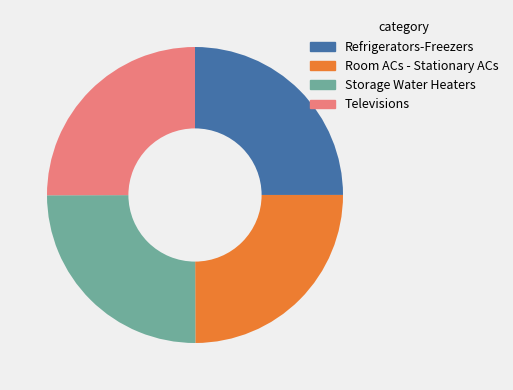

Is it true that Storage Water Heaters is 25% of the pie?

True